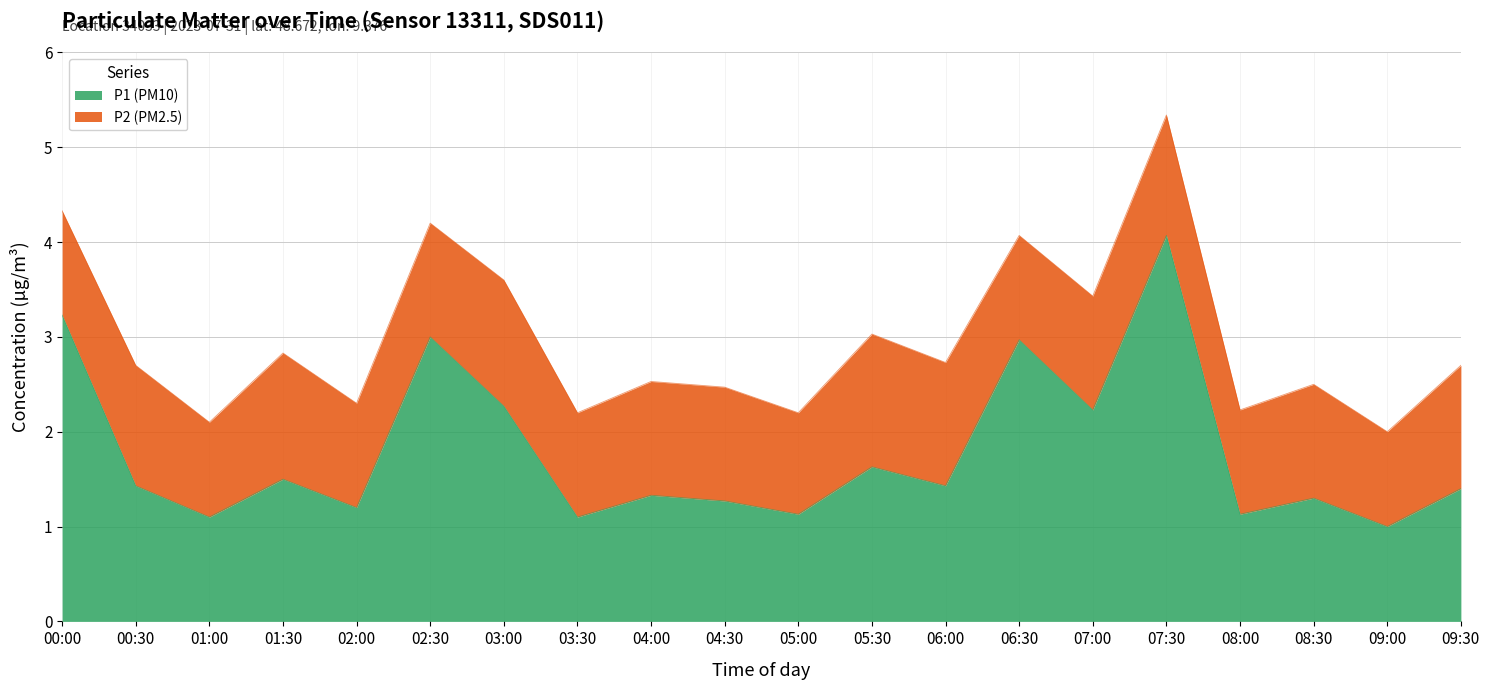

At which category does the data reach its first local valley?

01:00